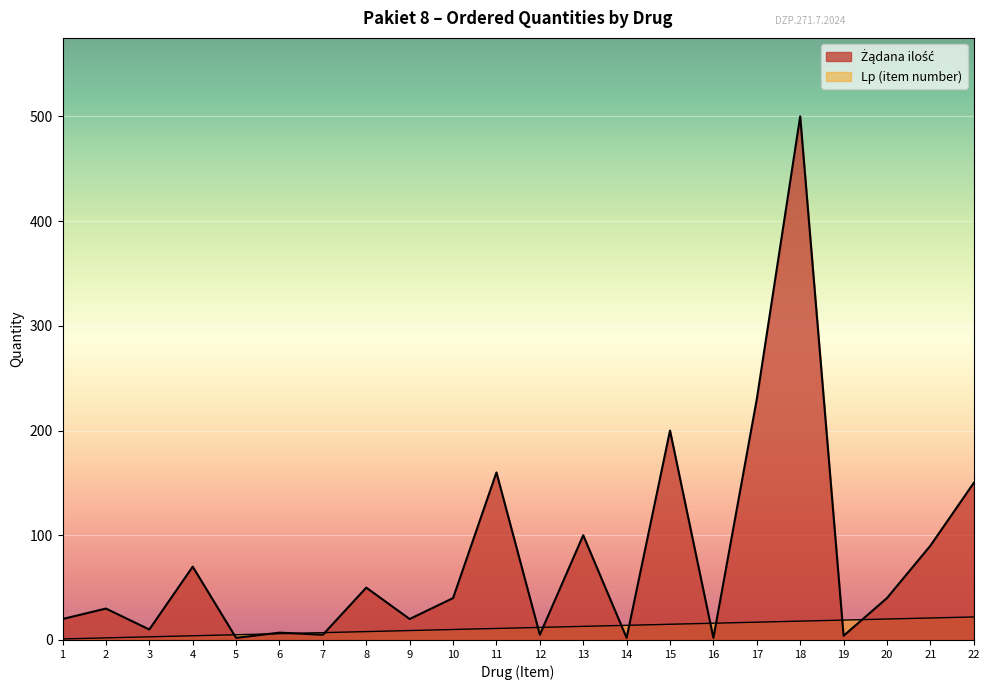

What is the maximum value shown in the chart?

500